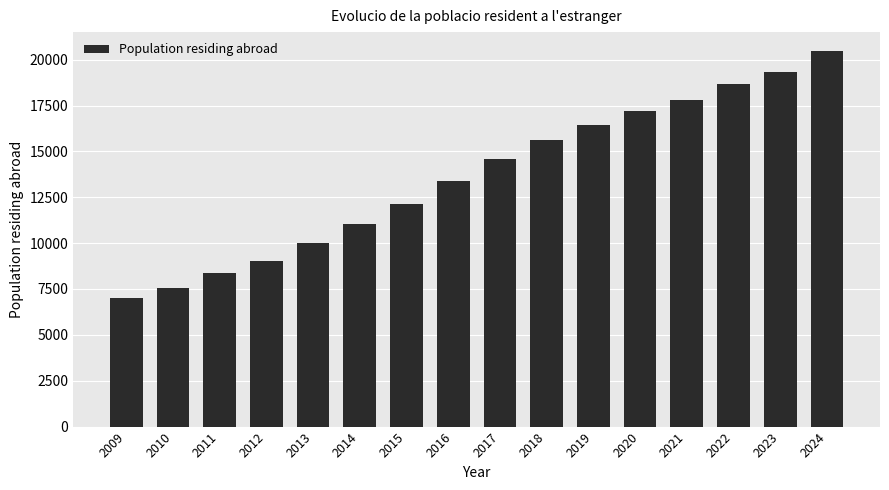

What is the value of the 6th bar from the left?

11030